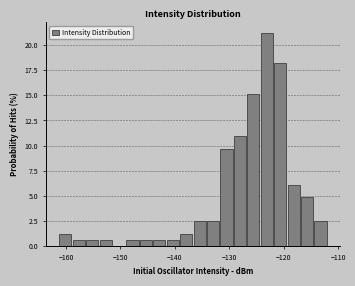

Around what value on the x-axis is the tallest bar? Give the approximate position of its centre, as read against the axis.

-123